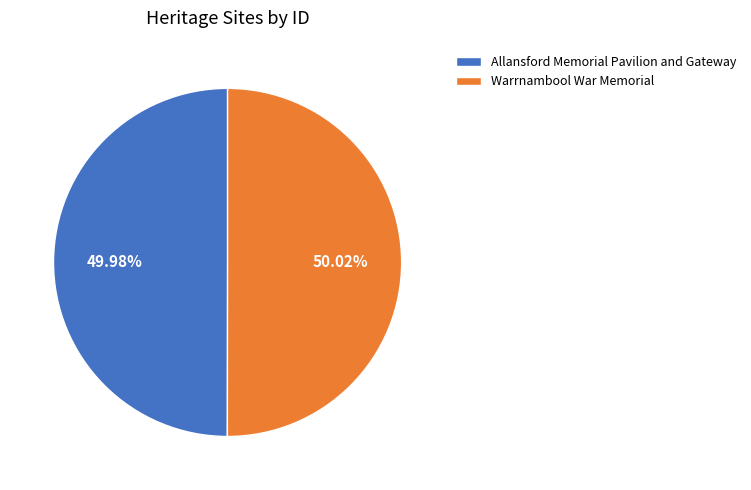

To the nearest percent, what is the combined percentage of Warrnambool War Memorial and Allansford Memorial Pavilion and Gateway?

100%